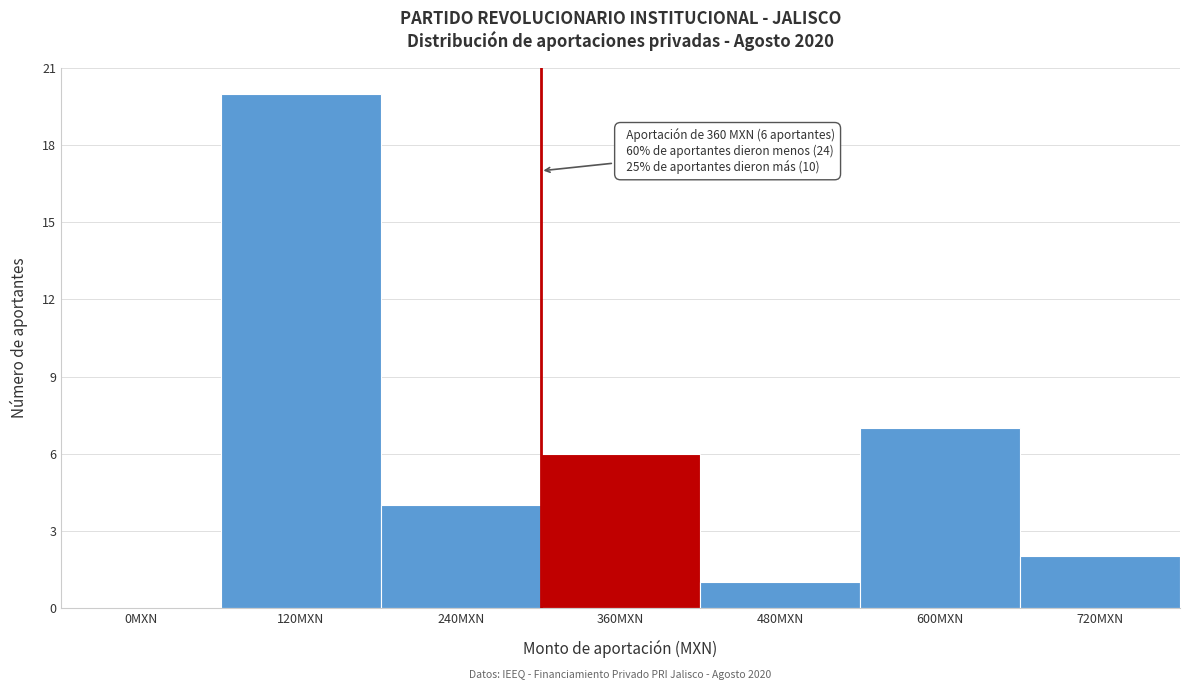

Reading left to right, transcribe all the data shown in this chart.

0MXN=0	120MXN=20	240MXN=4	360MXN=6	480MXN=1	600MXN=7	720MXN=2